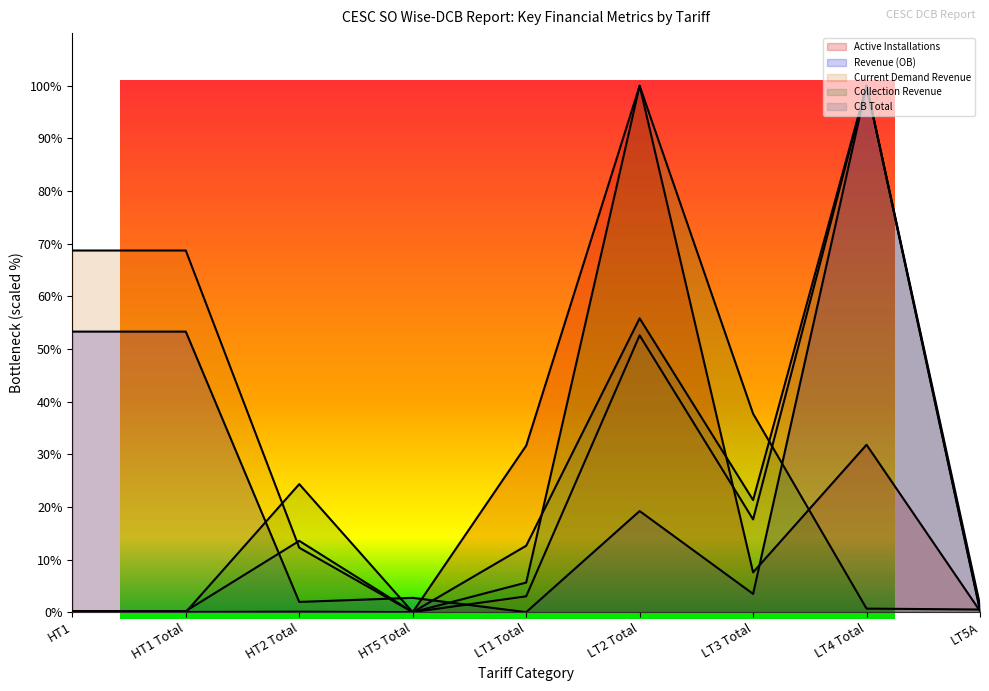

Is it true that Active Installations equals 7.6 at LT3 Total?

True